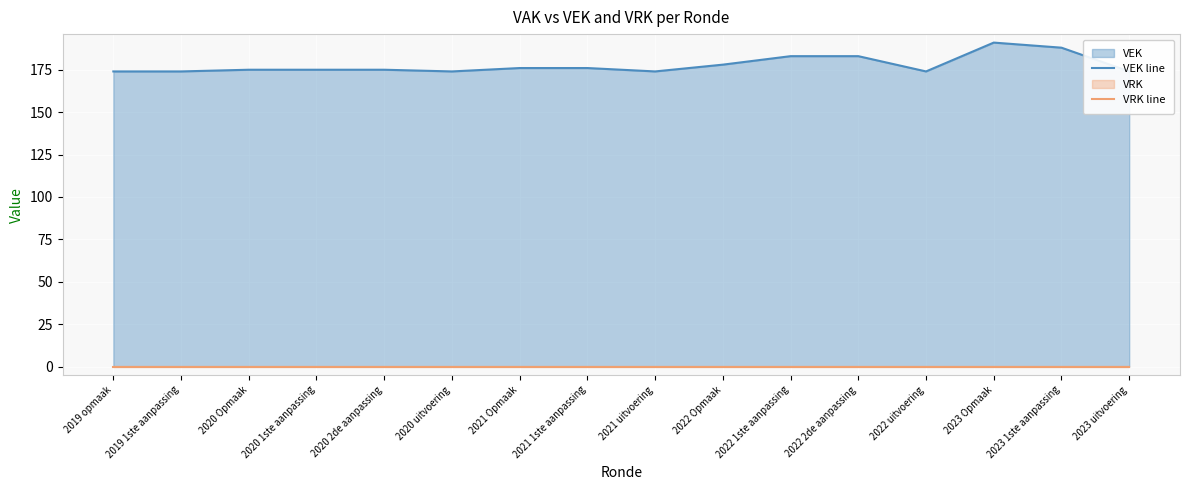

In VEK line, how many points are lower than both neighbors (excluding endpoints)?

3